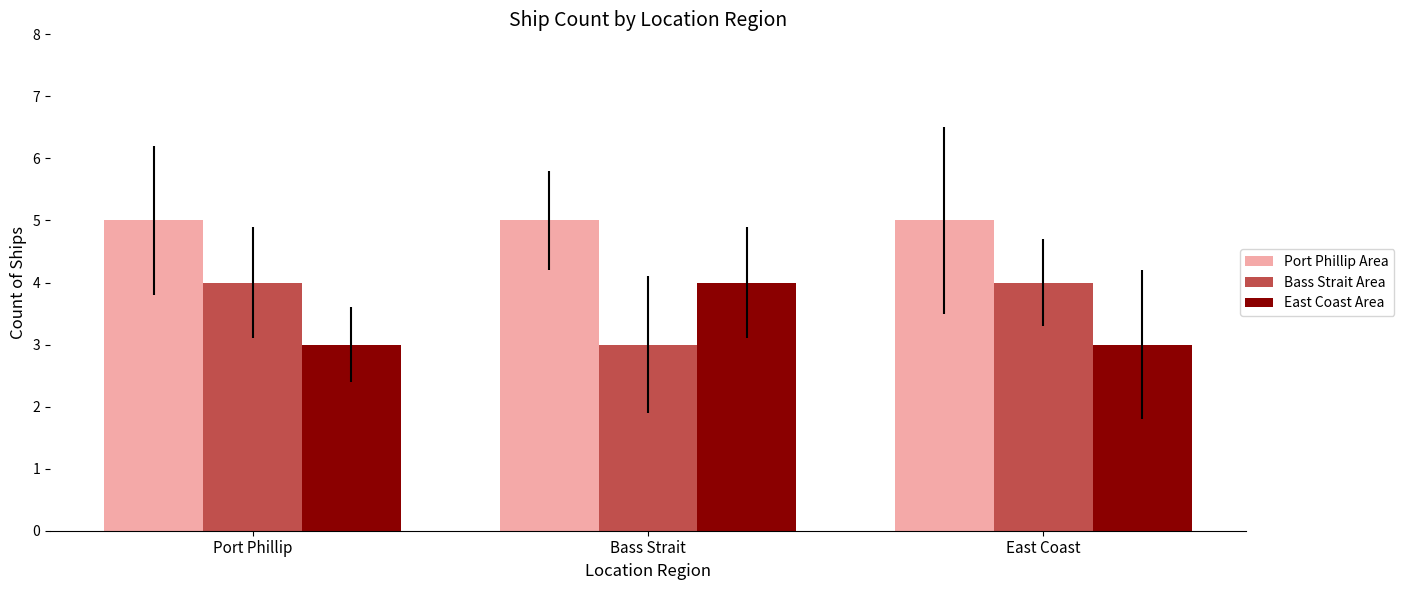

Reading left to right, list all the values displayed in this chart.

Port Phillip Area: 5	5	5
Bass Strait Area: 4	3	4
East Coast Area: 3	4	3